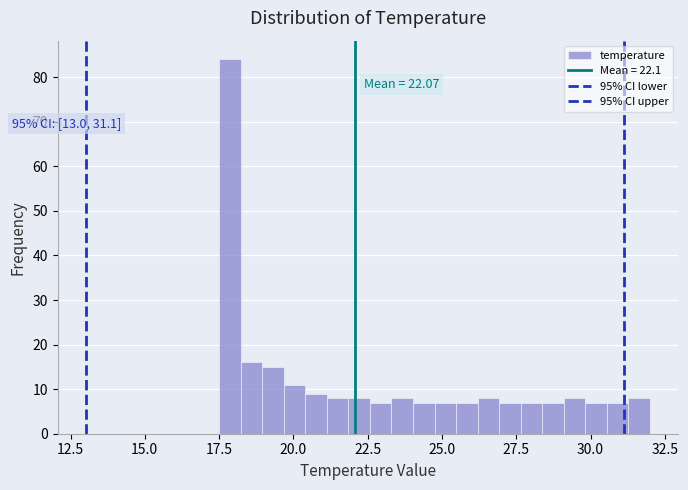

Read against the x-axis, roughly where is the centre of the tallest bar?

18.0